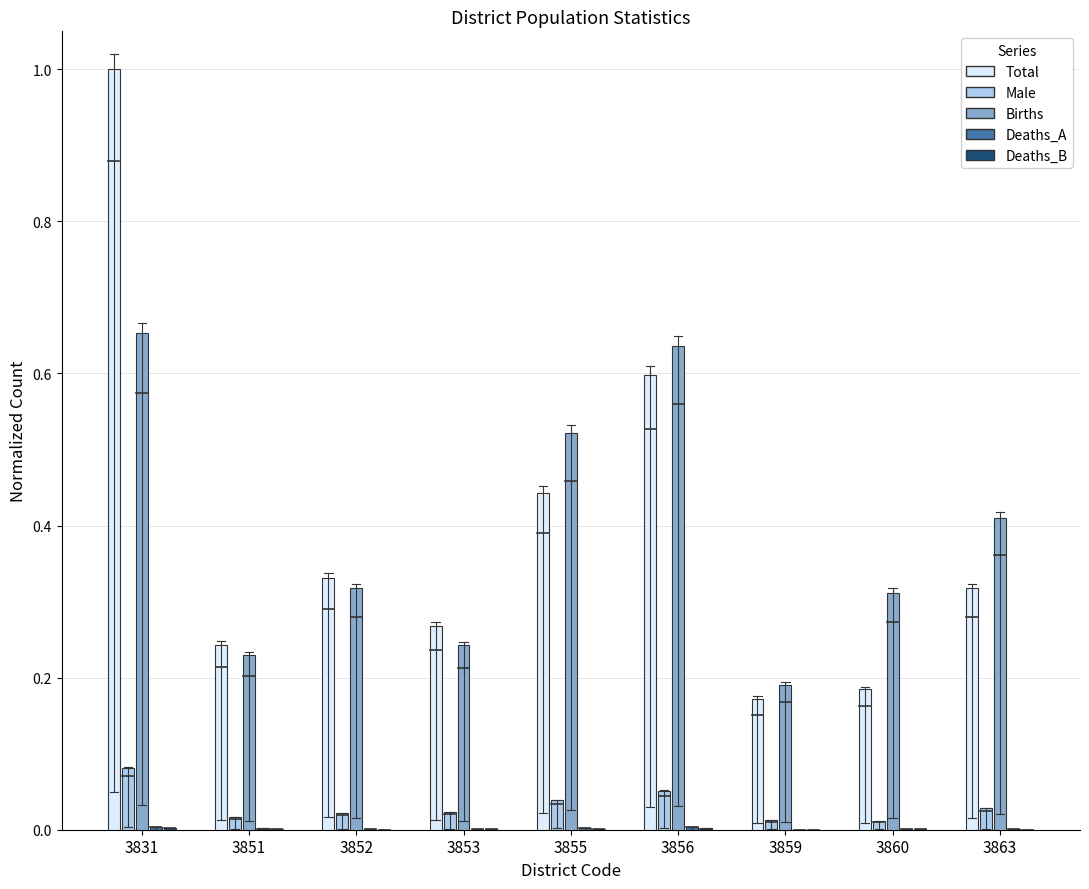

At which category is the sum across all series the highest?

3831